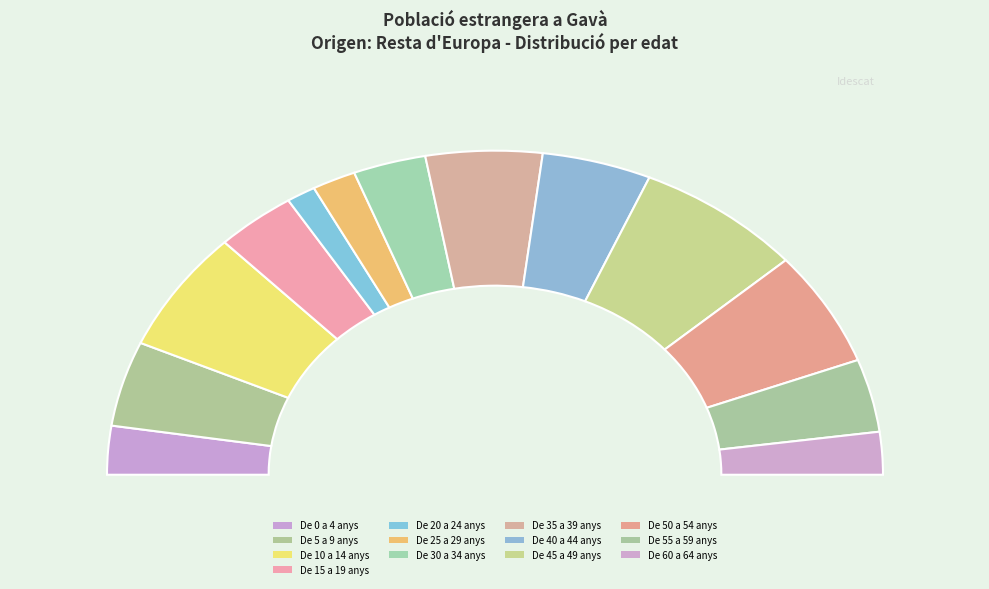

True or false: De 50 a 54 anys accounts for 12% of the total.

True